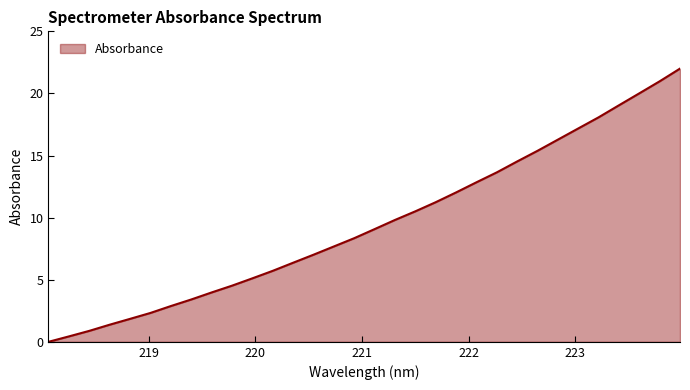

True or false: the data has more than 2 interior local peaks.

False